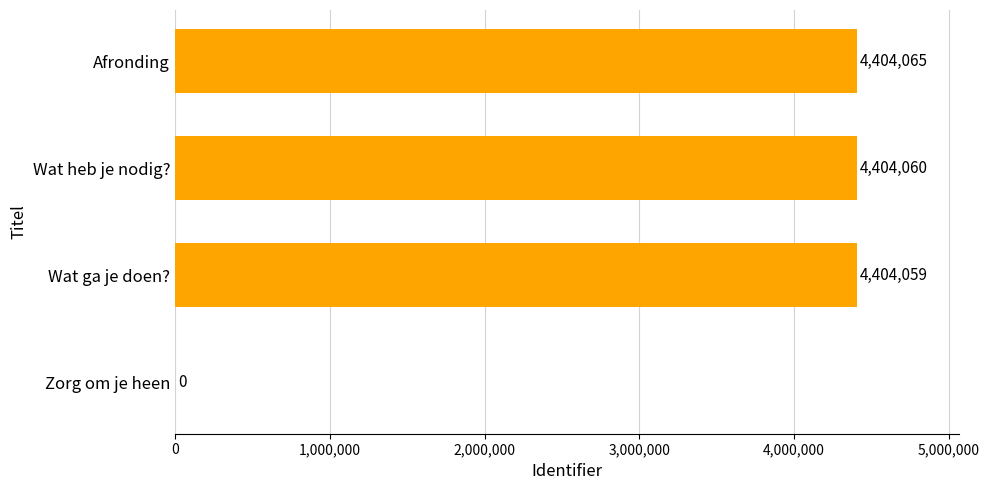

True or false: the data shows 1953597 at Zorg om je heen.

False